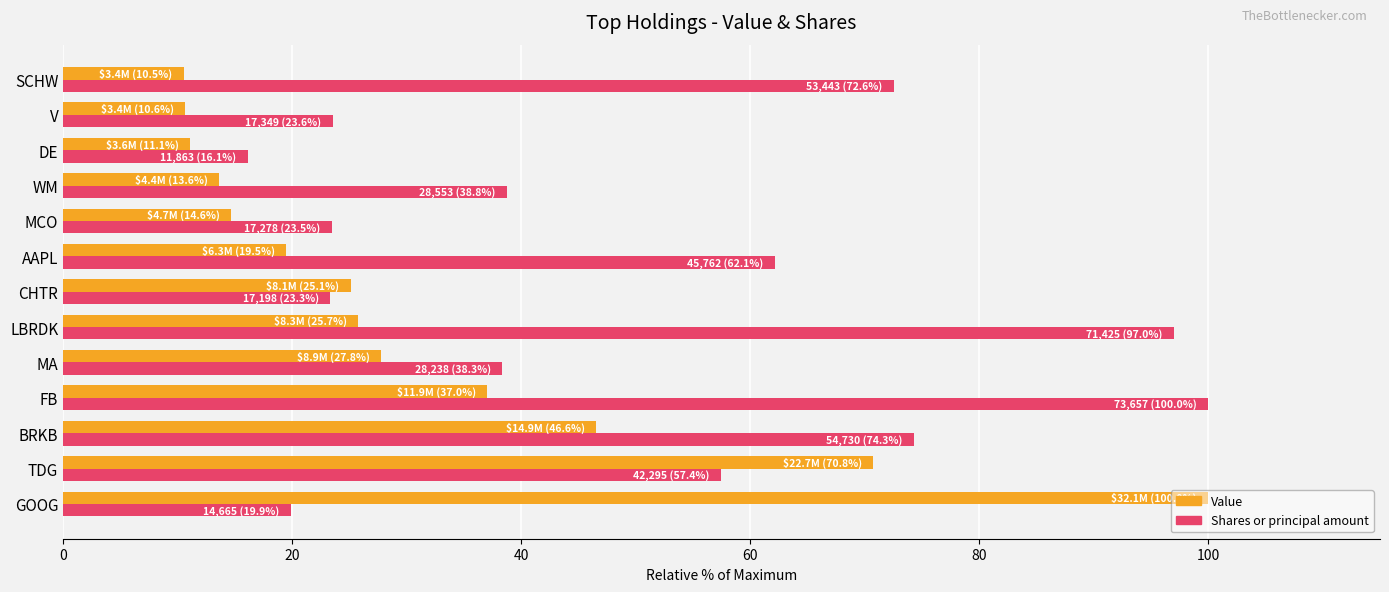

What is the sum of the Shares or principal amount values at FB and LBRDK?

197.0